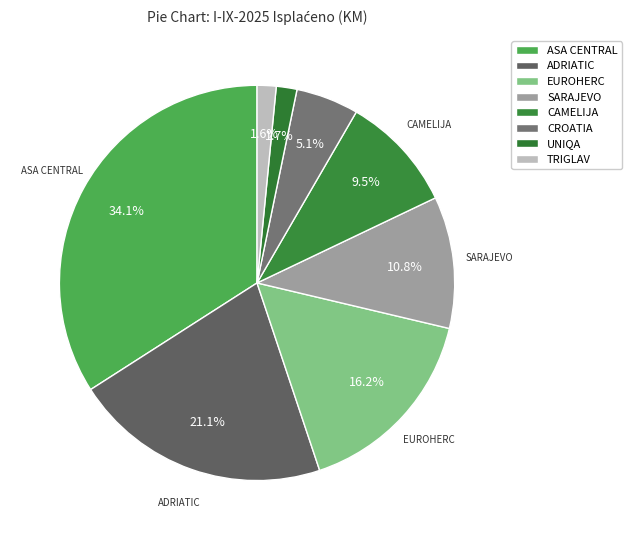

Which category has the biggest portion of the pie?

ASA CENTRAL